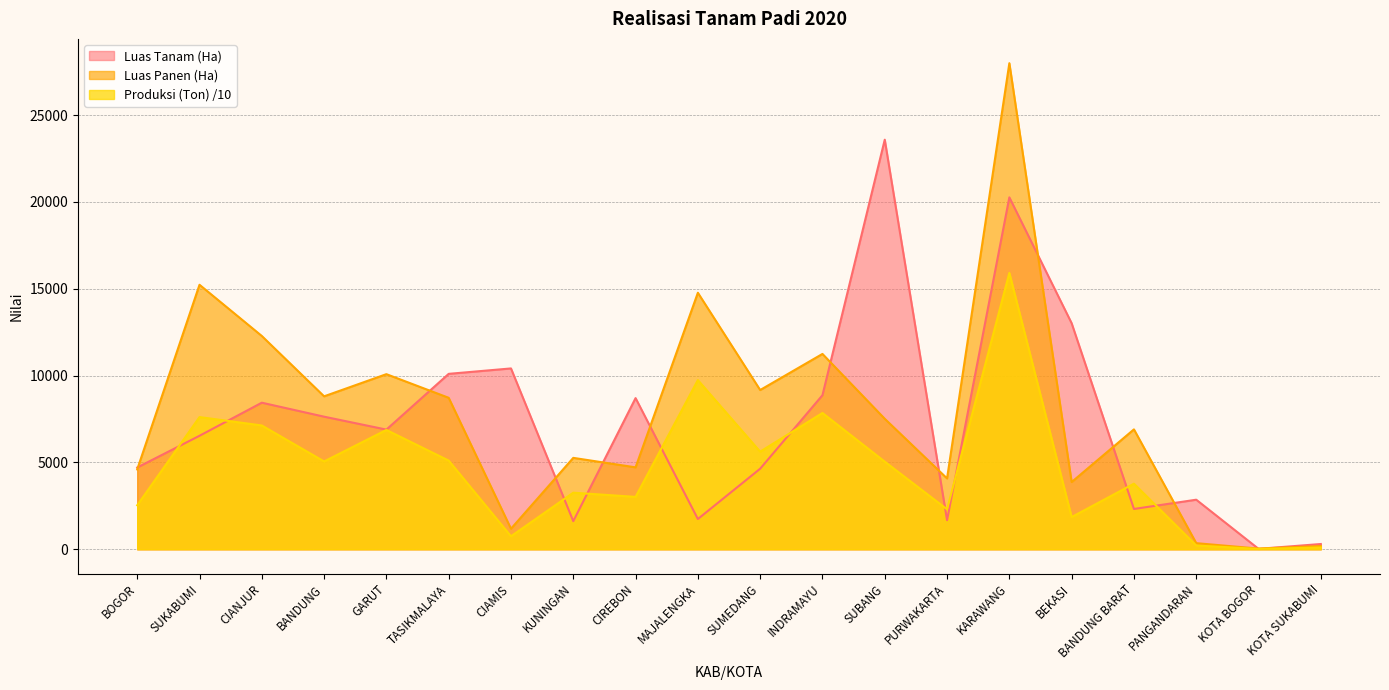

What is the total value across all series at SUMEDANG?

19427.1